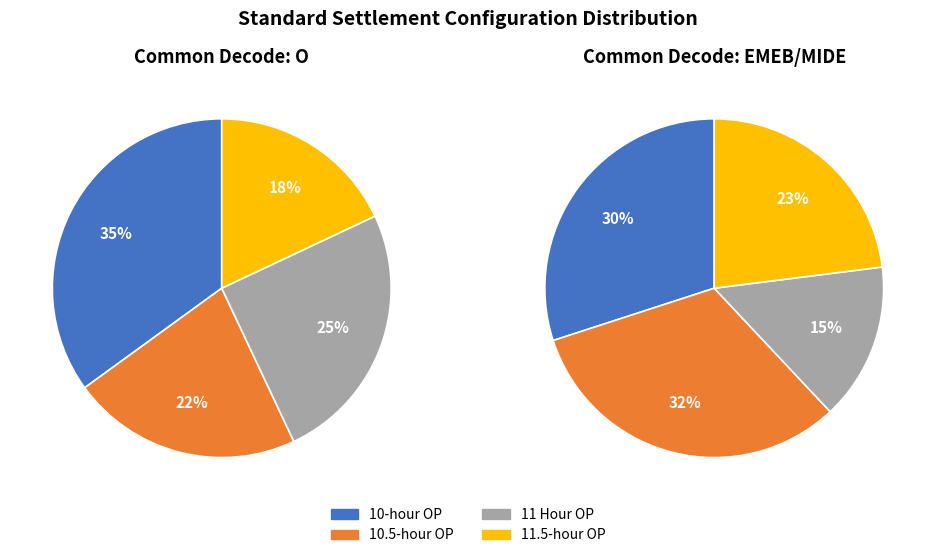

Does 11.5-hour OP account for over 50% of the chart?

No